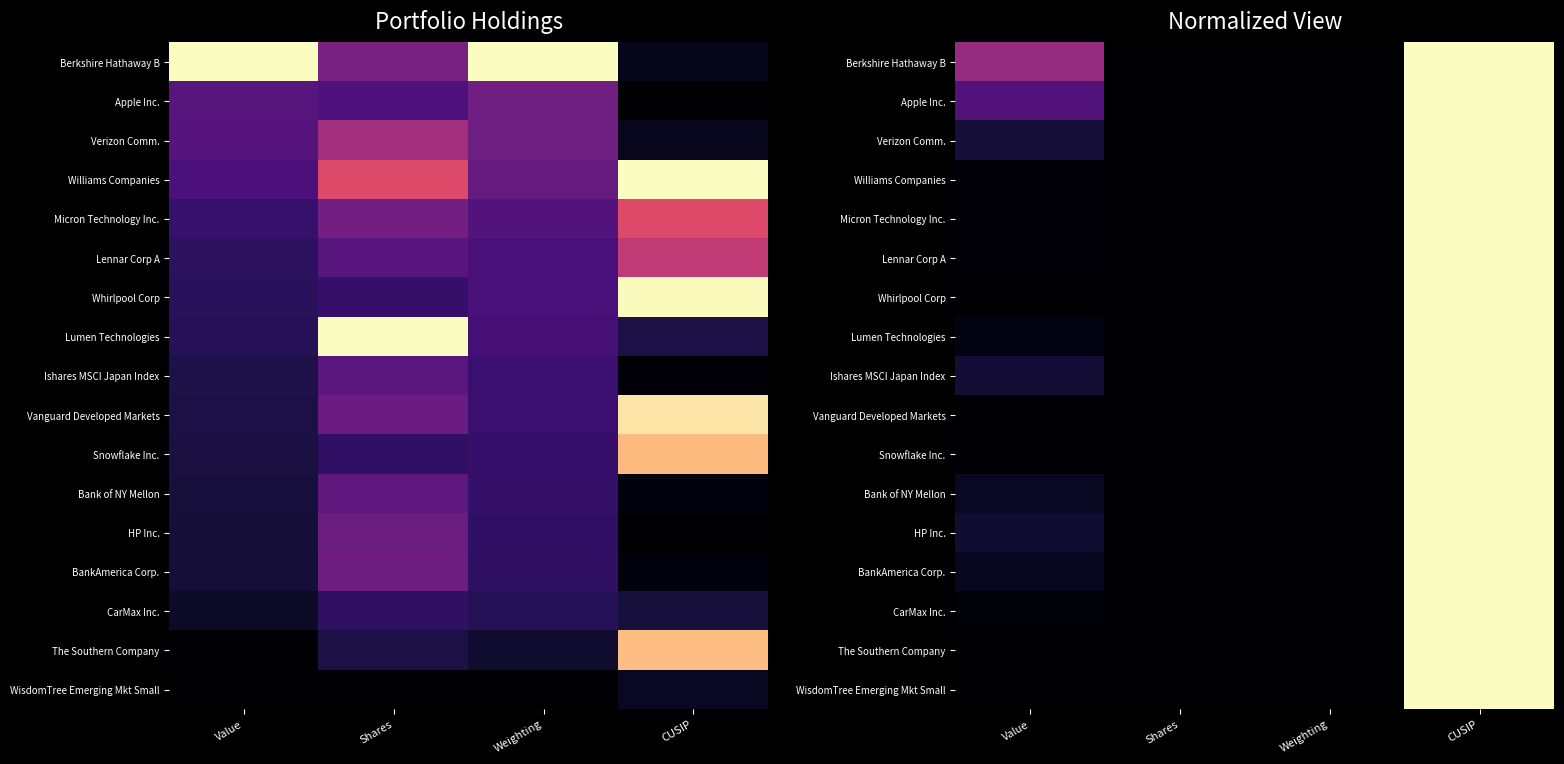

List the series in order of their peak value, highest first.

Berkshire Hathaway B, Apple Inc., Verizon Comm., Williams Companies, Micron Technology Inc., Lennar Corp A, Whirlpool Corp, Lumen Technologies, Ishares MSCI Japan Index, Vanguard Developed Markets, Snowflake Inc., Bank of NY Mellon, HP Inc., BankAmerica Corp., CarMax Inc., The Southern Company, WisdomTree Emerging Mkt Small